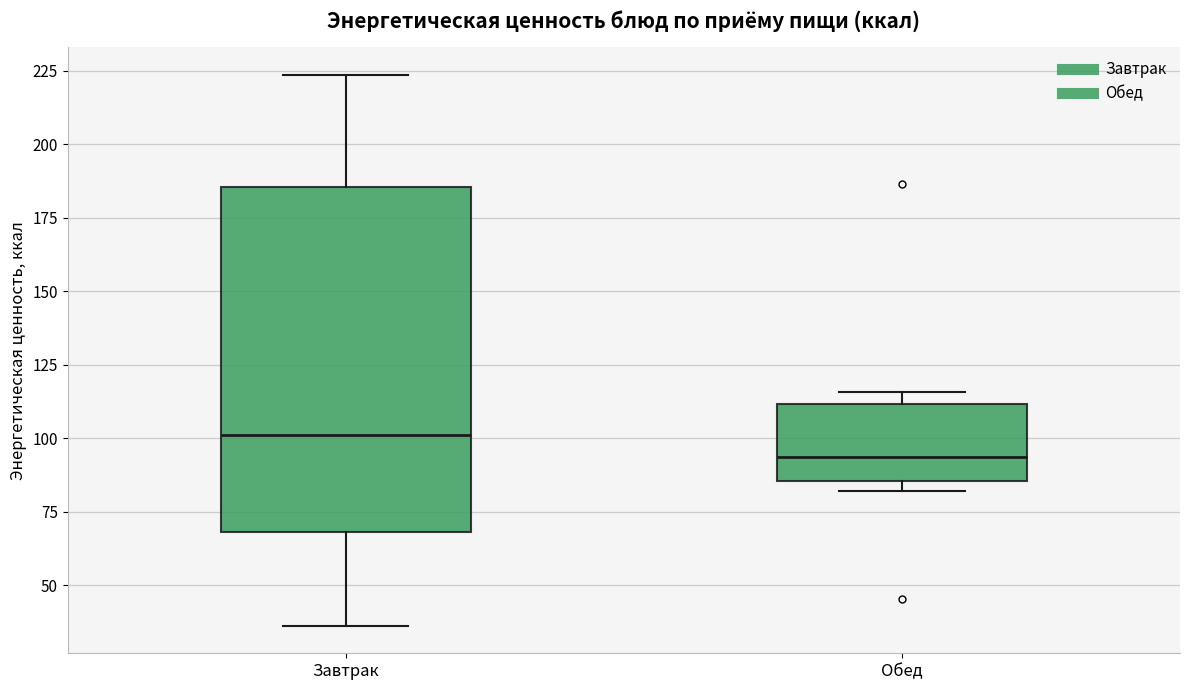

Where is the lower edge of the box for Завтрак on the y-axis? The values are not printed on the chart, so give them approximately, as read against the axis.

70